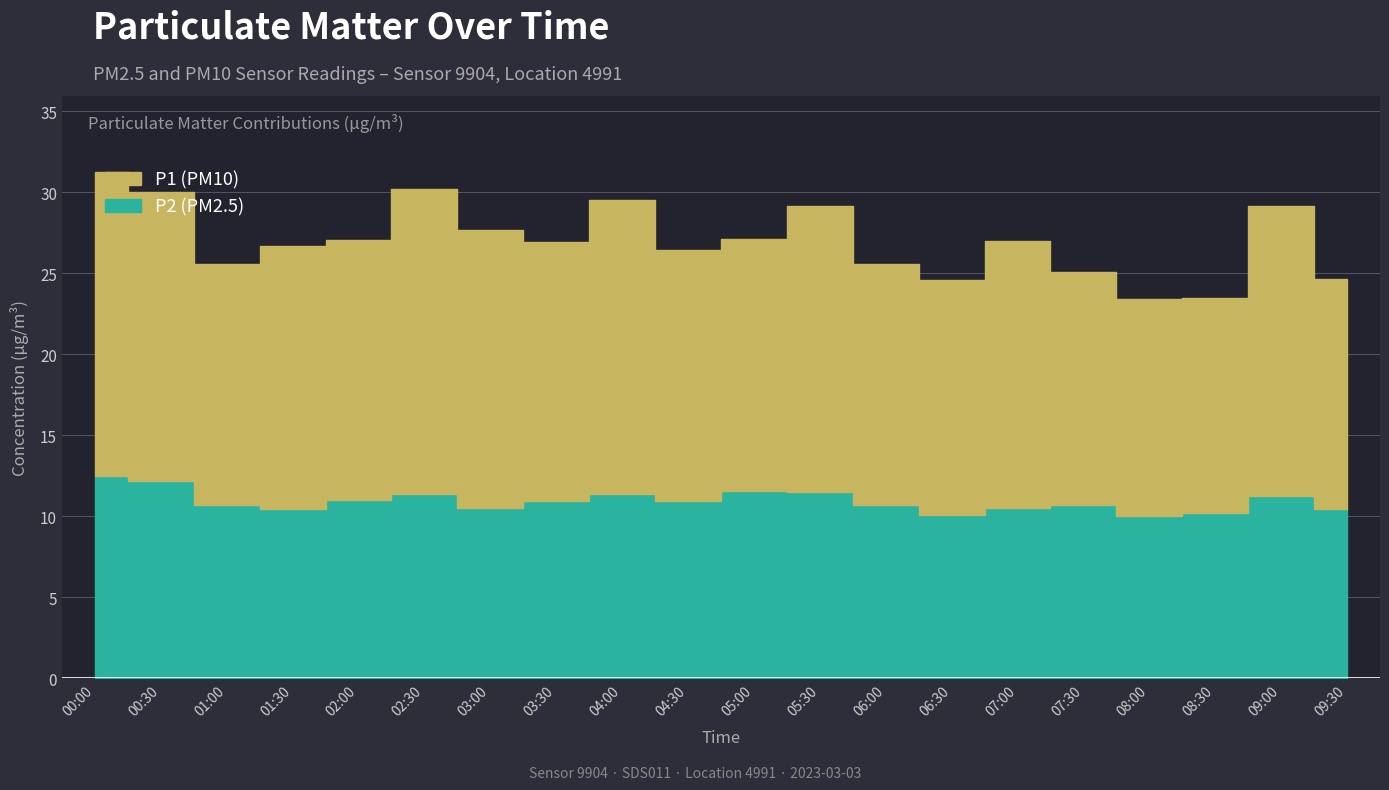

What are all the series names shown in the legend?

P1, P2